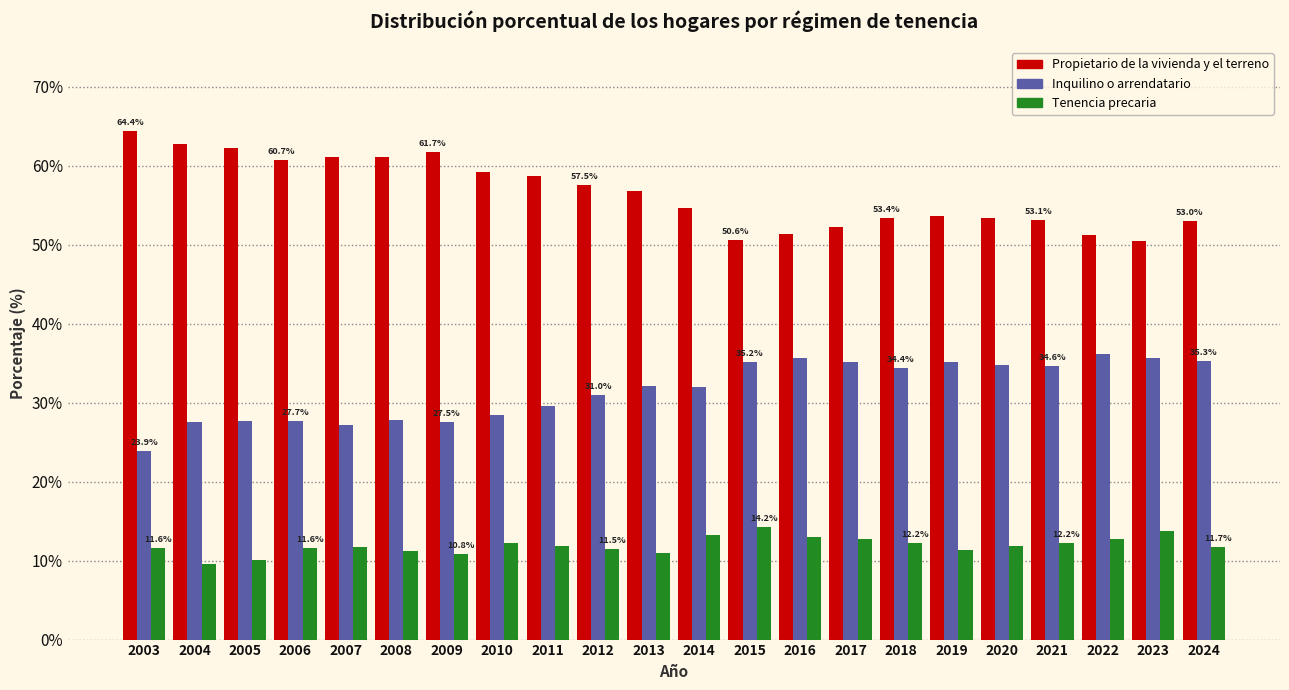

What is the difference between the highest and lowest values at 2010?

47.0